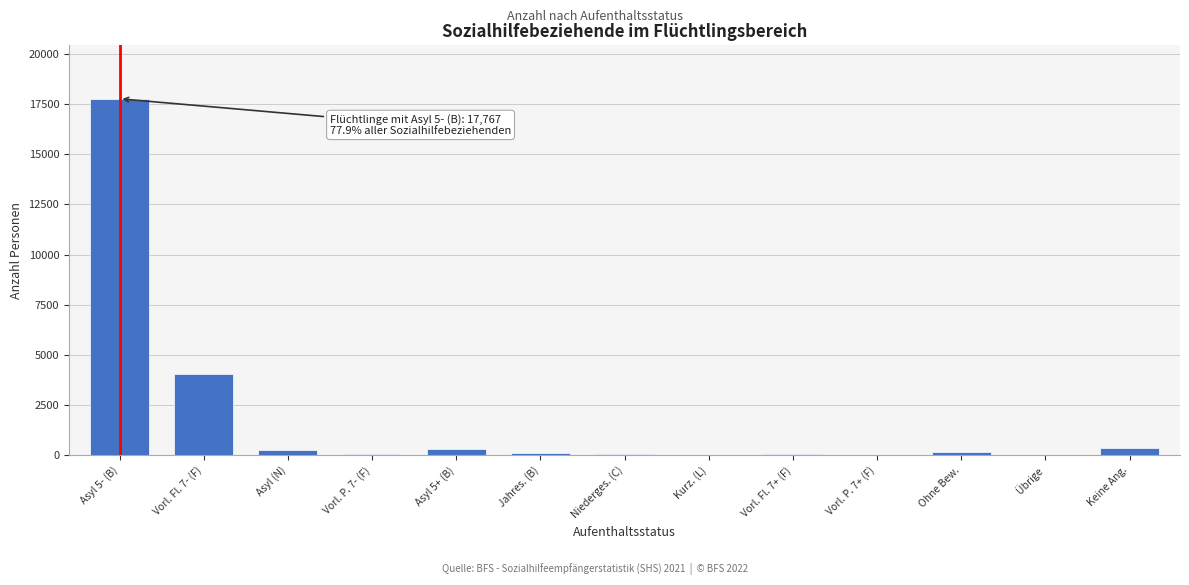

The value at Vorl. Fl. 7- (F) is 1900. True or false?

False